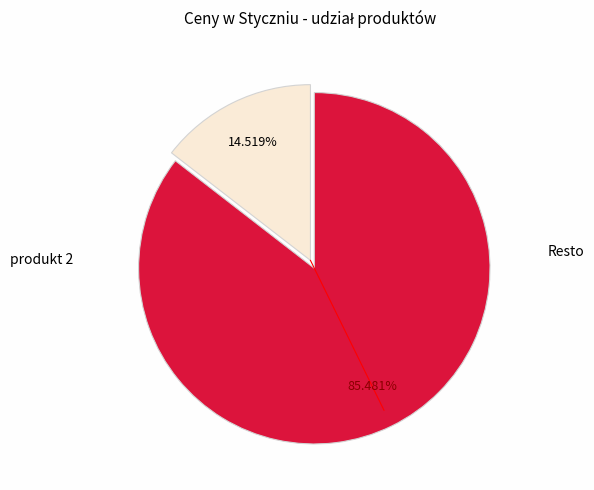

Is there a majority slice in this chart?

Yes